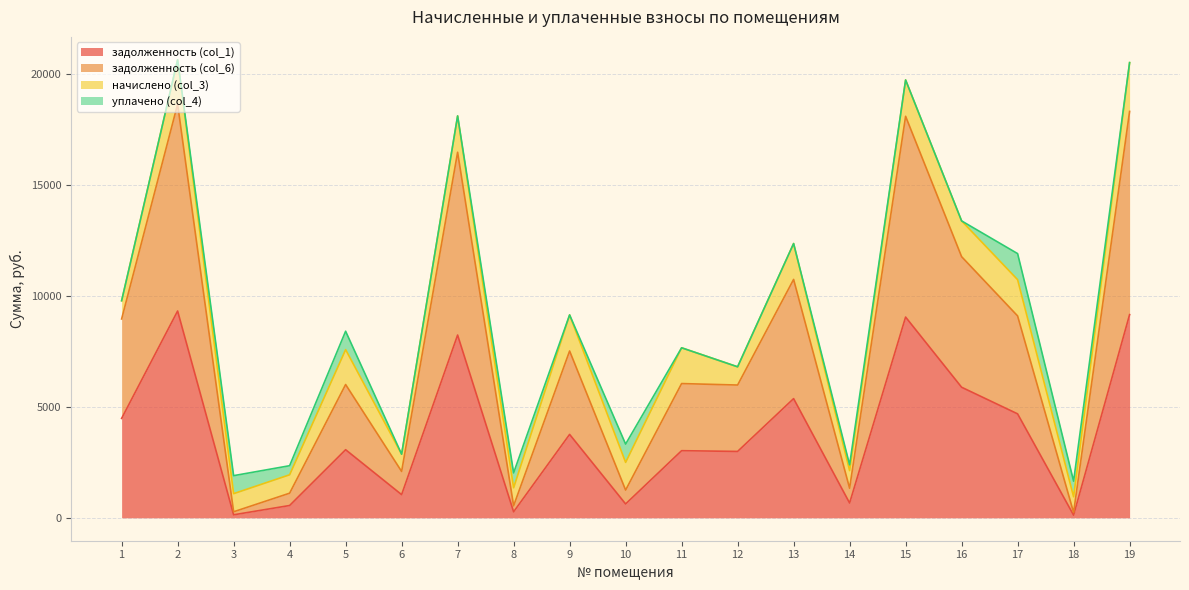

In задолженность (col_6), how many points are higher than both neighbors (excluding endpoints)?

7